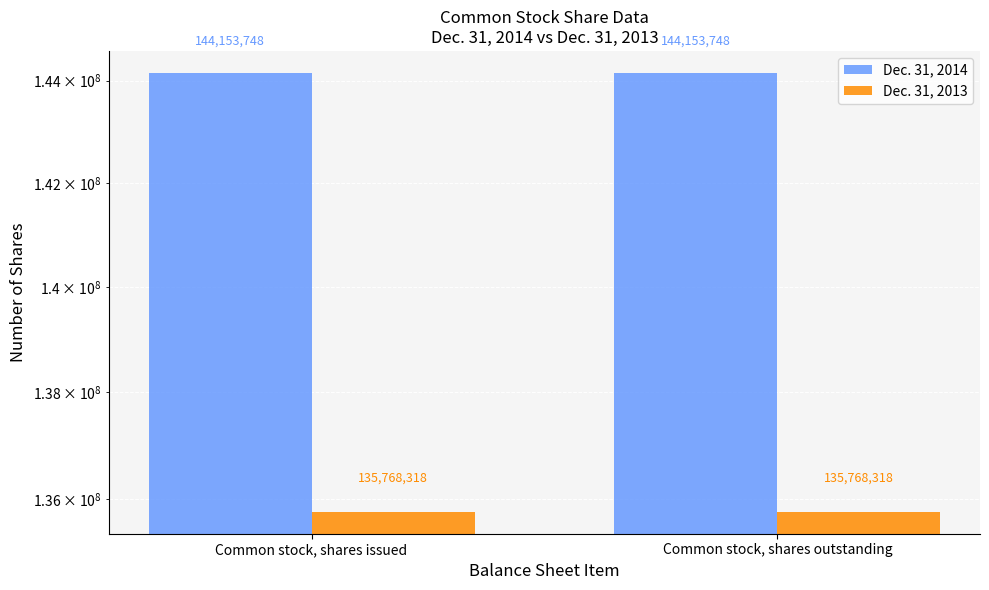

What is the average value of the Dec. 31, 2013 series?

135768318